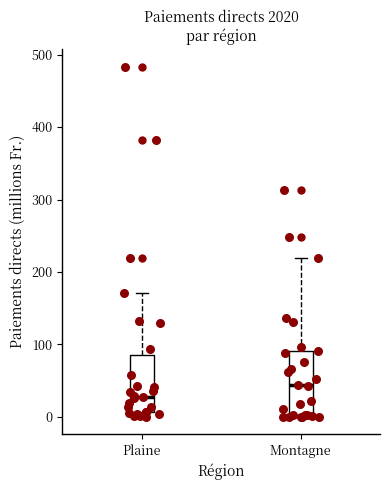

Where is the lower edge of the box for Plaine on the y-axis? The values are not printed on the chart, so give them approximately, as read against the axis.

10